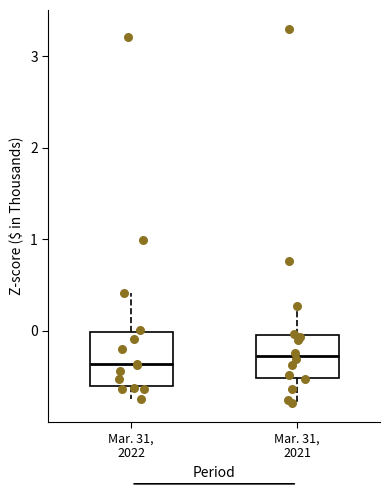

Where is the lower edge of the box for Mar. 31, 2021 on the y-axis? The values are not printed on the chart, so give them approximately, as read against the axis.

-0.5